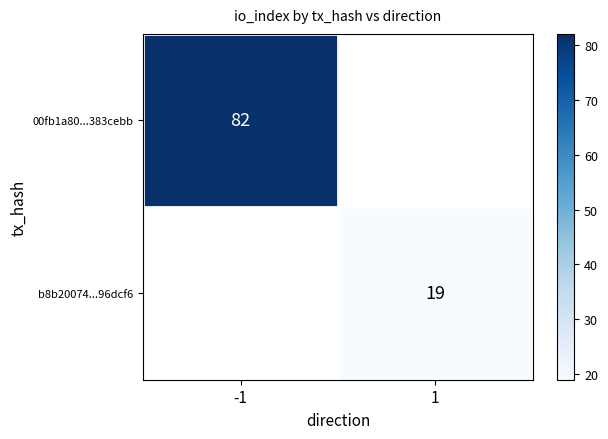

Which category has the lowest value across all series?

1